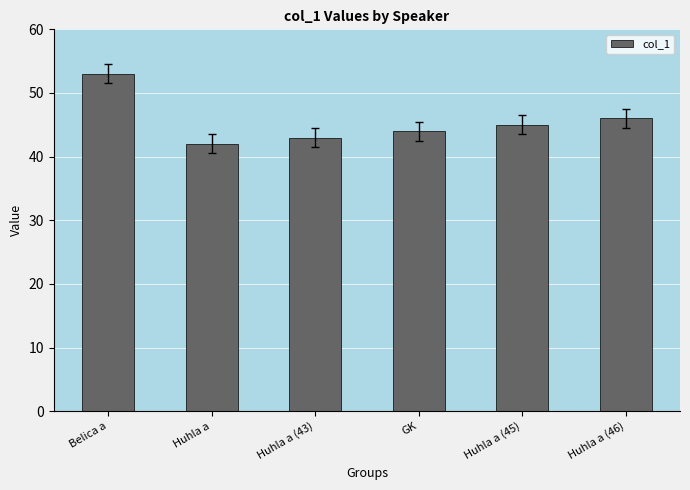

Does the chart contain stacked bars?

No